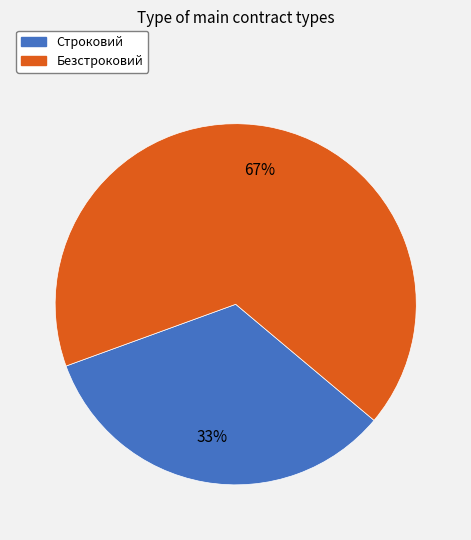

Do Безстроковий and Строковий together represent more than half of the pie?

Yes